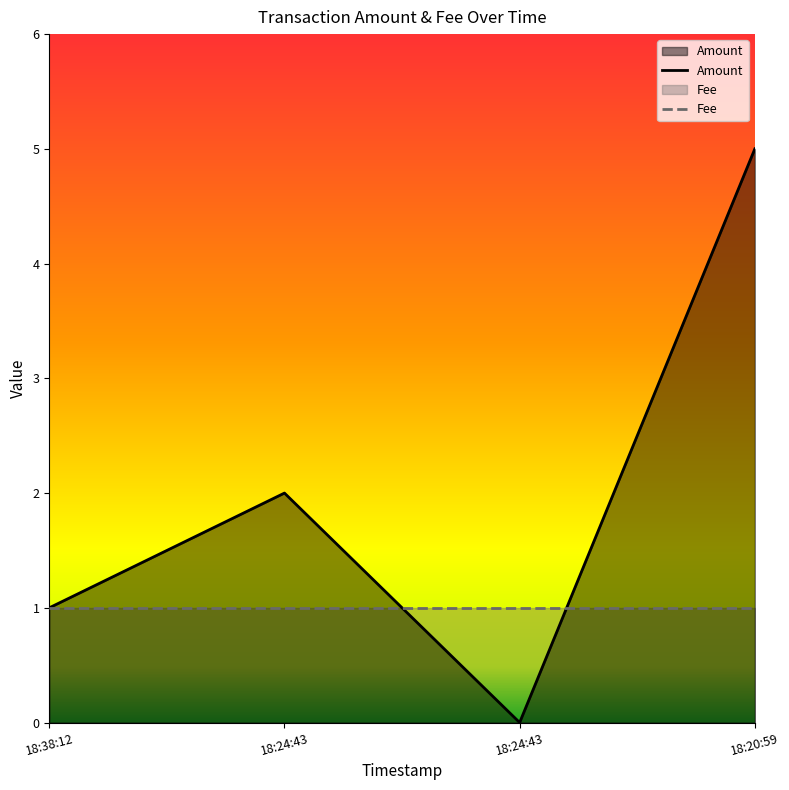

The chart shows a value of 8 at 18:20:59. True or false?

False